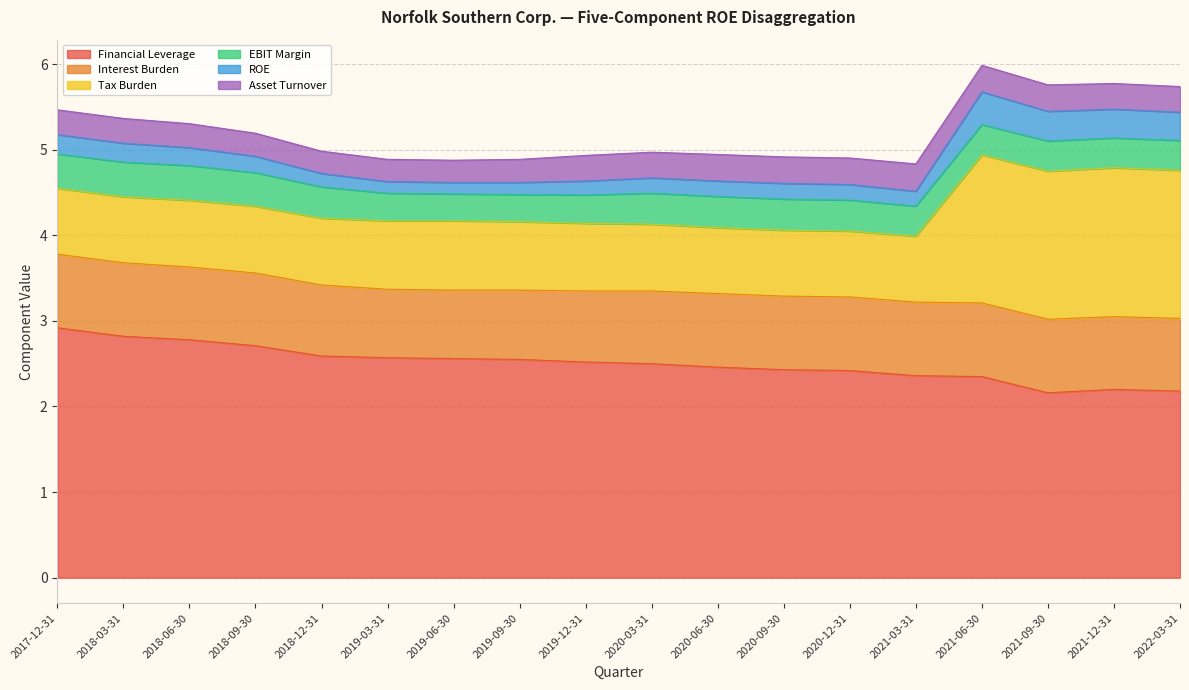

The Tax Burden series shows 0.8 at 2019-06-30. True or false?

True